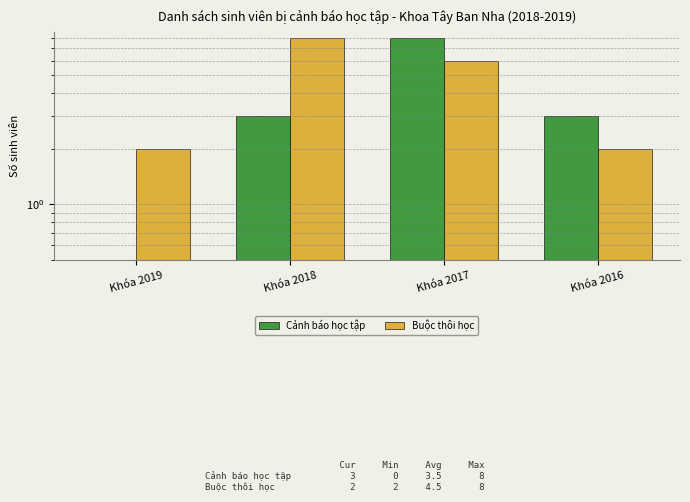

What is the difference between the maximum and minimum values in the Cảnh báo học tập series?

8